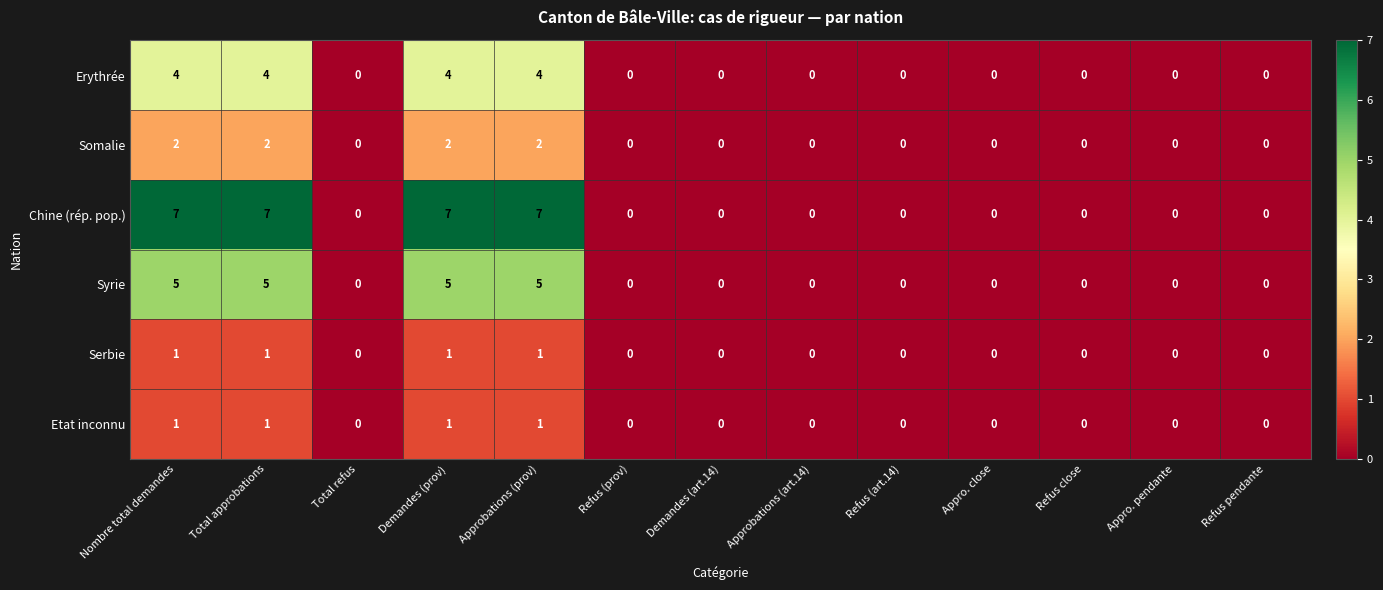

What is the sum of the Erythrée values at Total approbations and Demandes (art.14)?

4